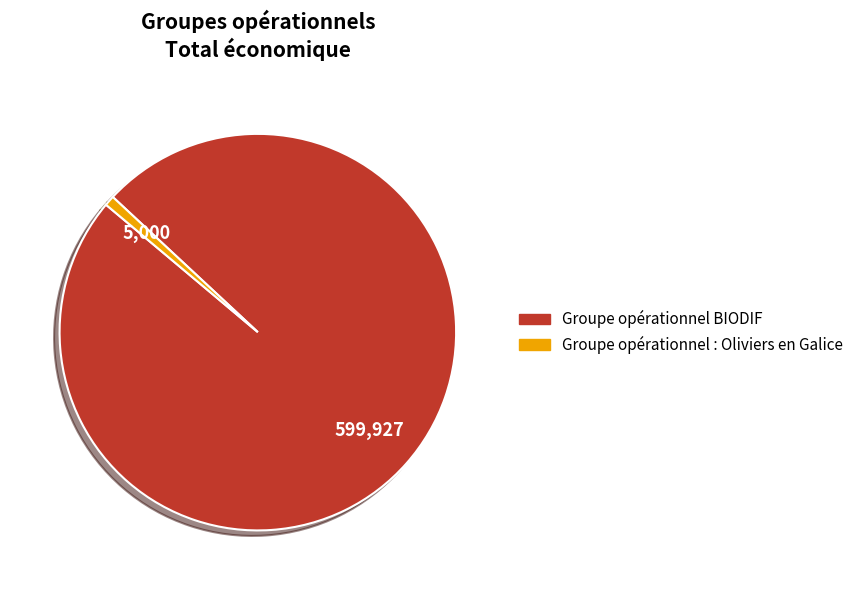

Between Groupe opérationnel BIODIF and Groupe opérationnel : Oliviers en Galice, which is larger?

Groupe opérationnel BIODIF